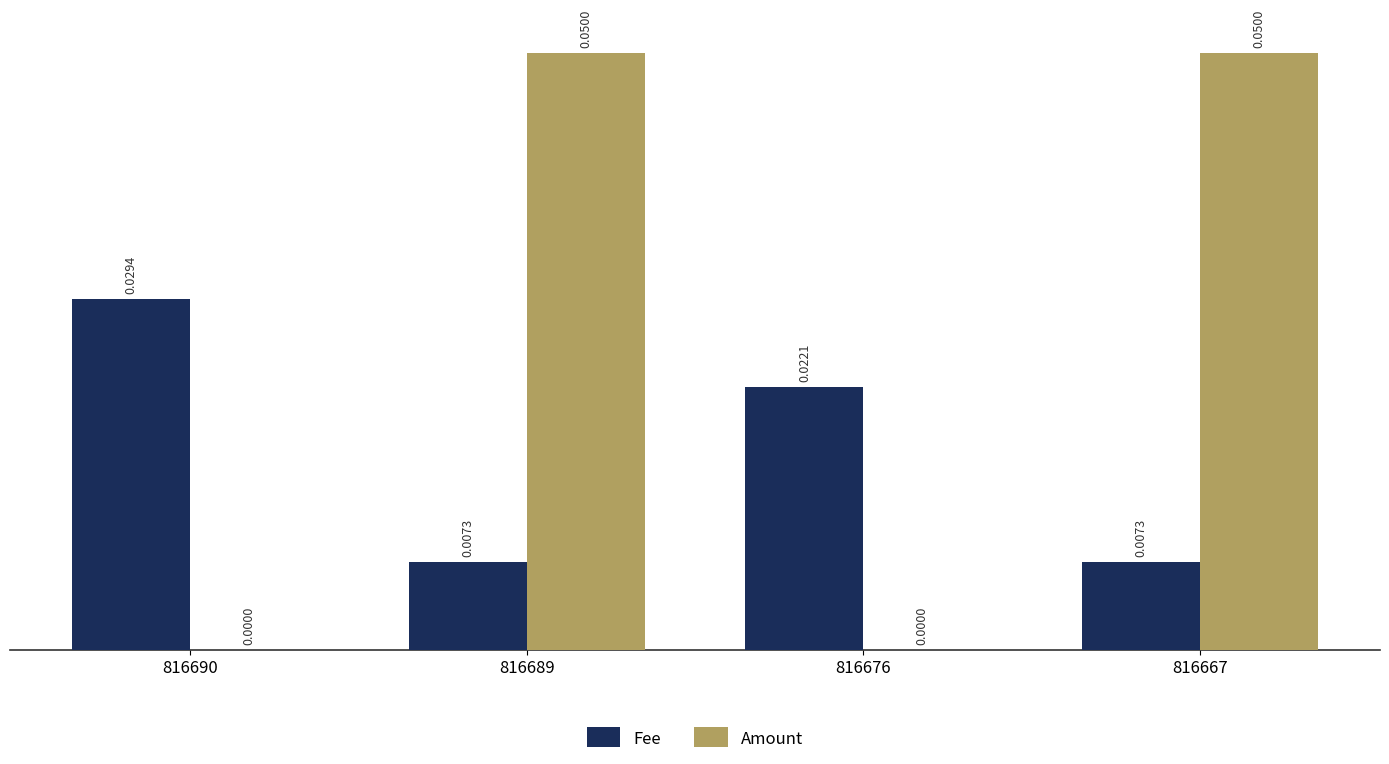

Count the number of data series in this chart.

2